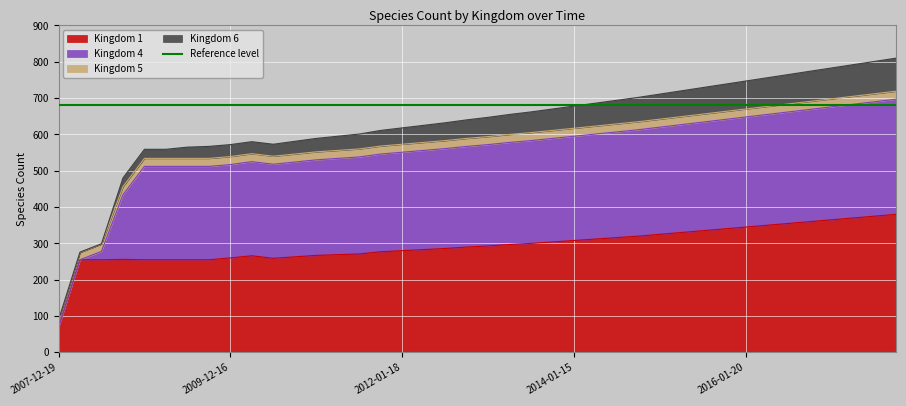

Where do Kingdom 5 and Kingdom 6 first cross each other?

2 and 3